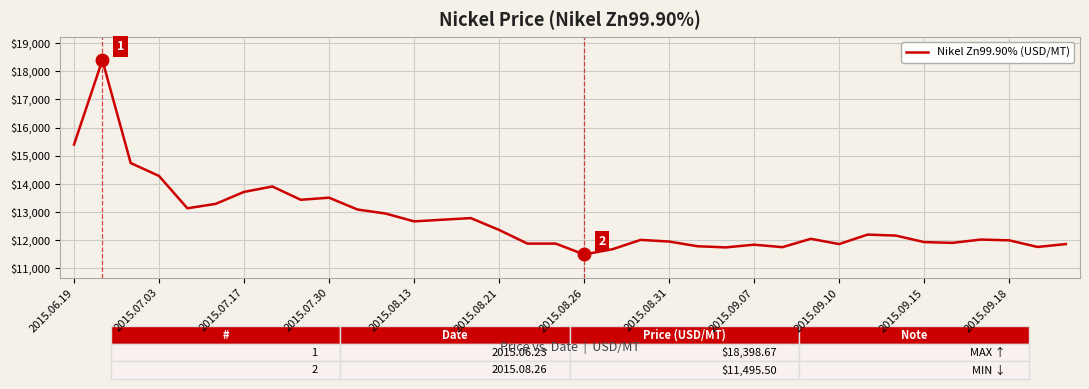

What is the maximum value shown in the chart?

18398.7